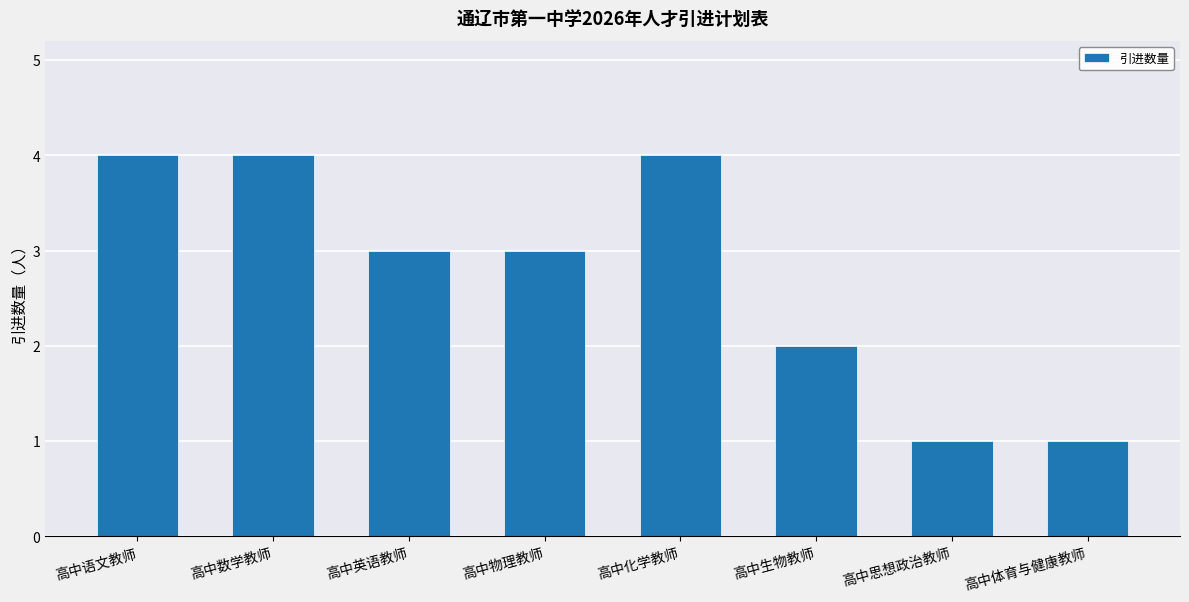

The chart shows a value of 4 at 高中数学教师. True or false?

True